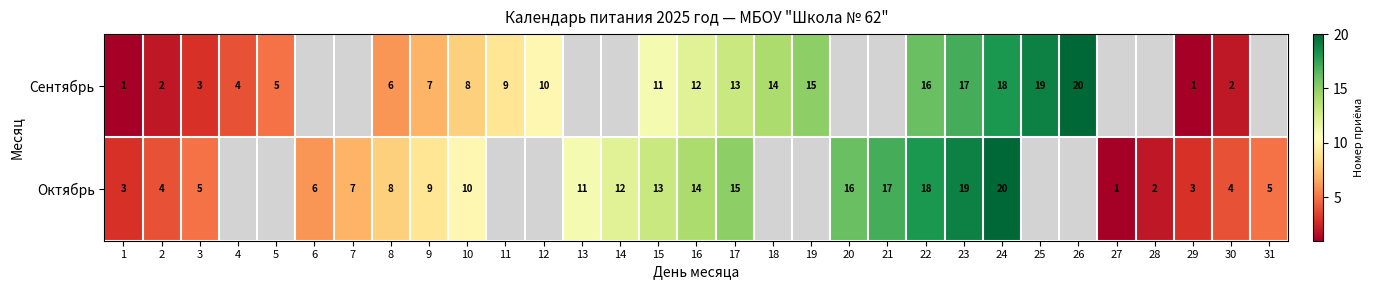

What is the total value across all series at 22?

34